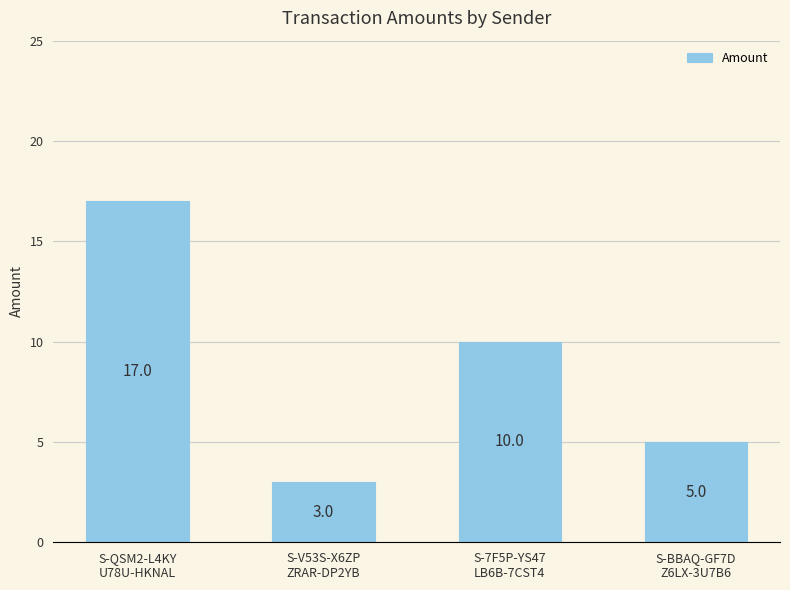

How many data points are less than 10?

2